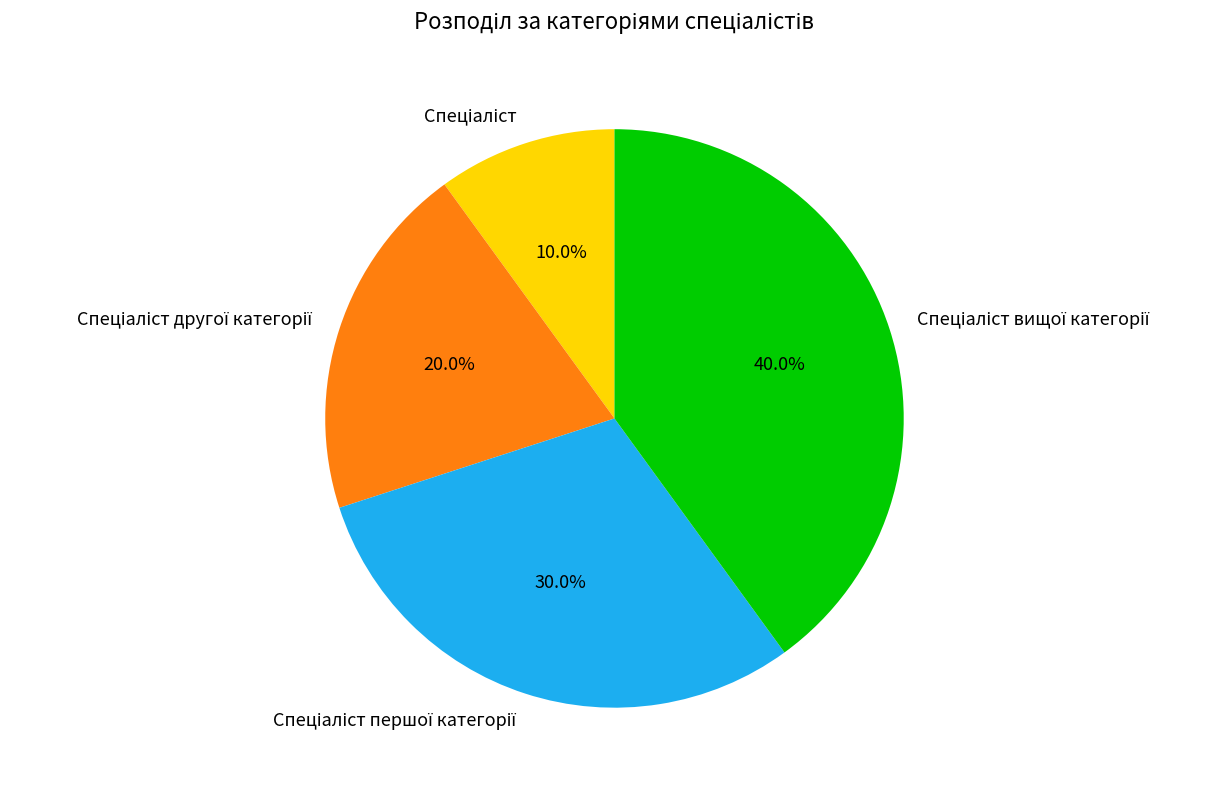

Is there any slice that represents more than half of the pie?

No